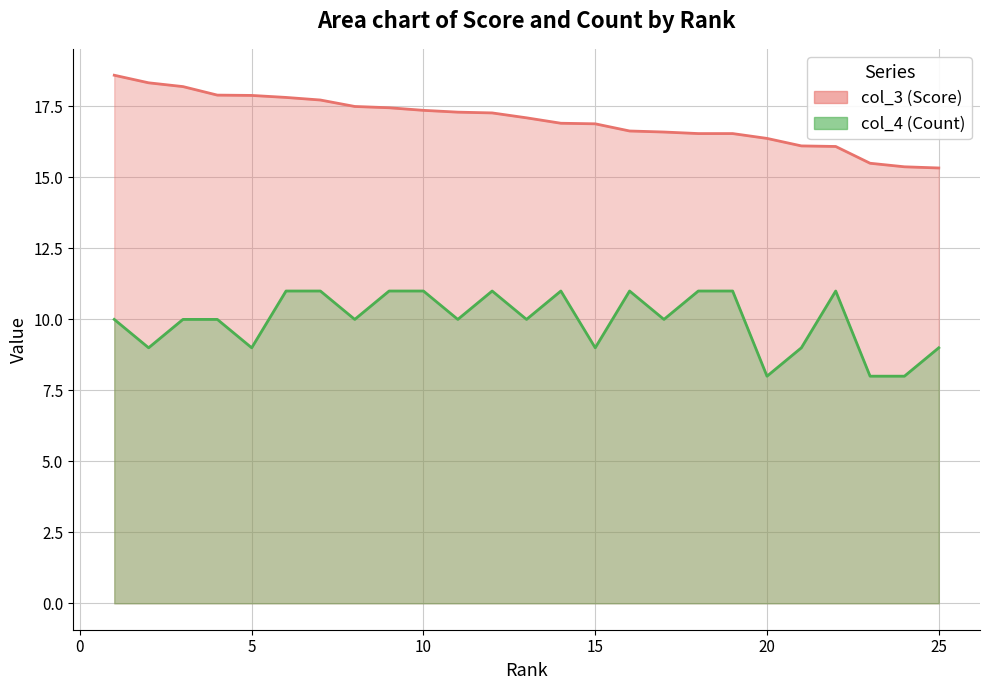

Read the col_4 value at 19.

11.0